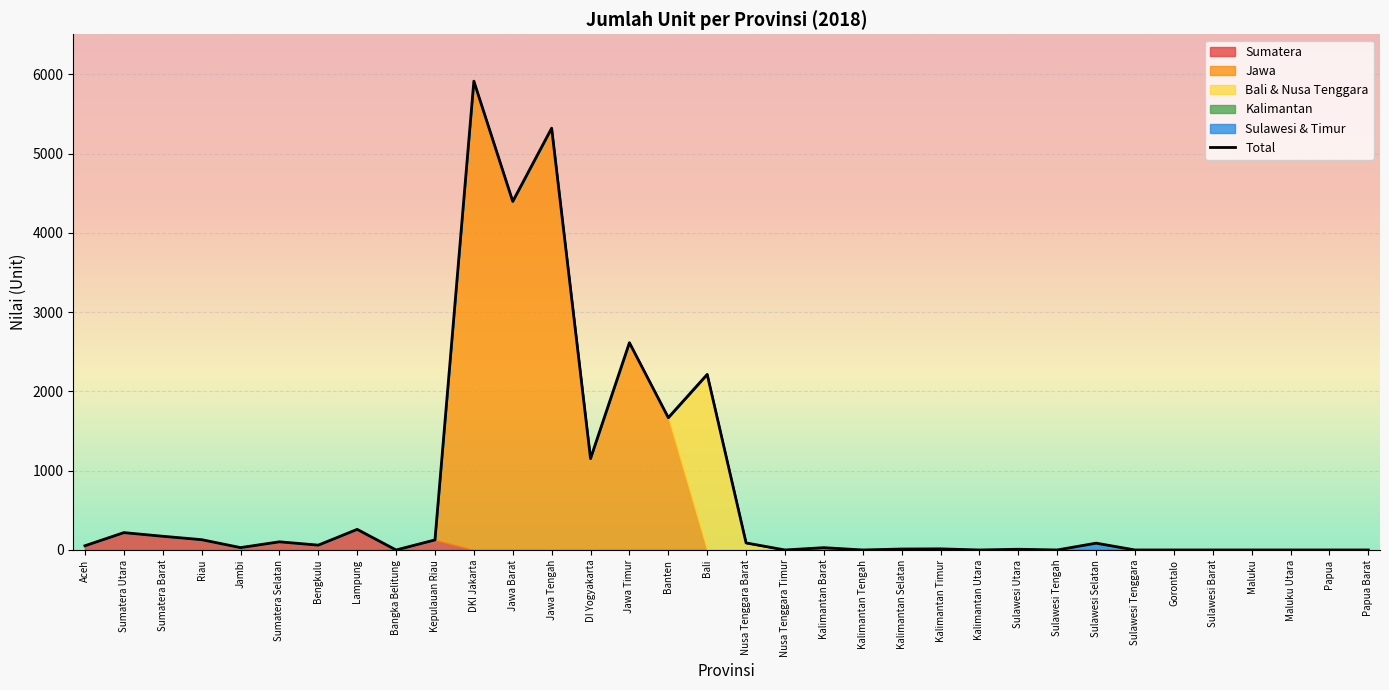

Reading right to left, extract all data points from this chart.

Papua Barat=0	Papua=0	Maluku Utara=0	Maluku=0	Sulawesi Barat=0	Gorontalo=0	Sulawesi Tenggara=0	Sulawesi Selatan=86	Sulawesi Tengah=0	Sulawesi Utara=9	Kalimantan Utara=0	Kalimantan Timur=14	Kalimantan Selatan=12	Kalimantan Tengah=0	Kalimantan Barat=29	Nusa Tenggara Timur=0	Nusa Tenggara Barat=89	Bali=2215	Banten=1669	Jawa Timur=2615	DI Yogyakarta=1153	Jawa Tengah=5321	Jawa Barat=4397	DKI Jakarta=5914	Kepulauan Riau=127	Bangka Belitung=0	Lampung=260	Bengkulu=61	Sumatera Selatan=103	Jambi=30	Riau=130	Sumatera Barat=173	Sumatera Utara=219	Aceh=53